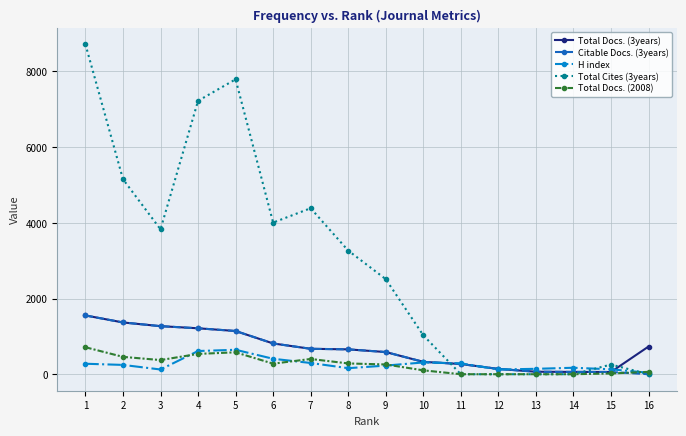

The value of Total Docs. (3years) at 3 is 1270. True or false?

True